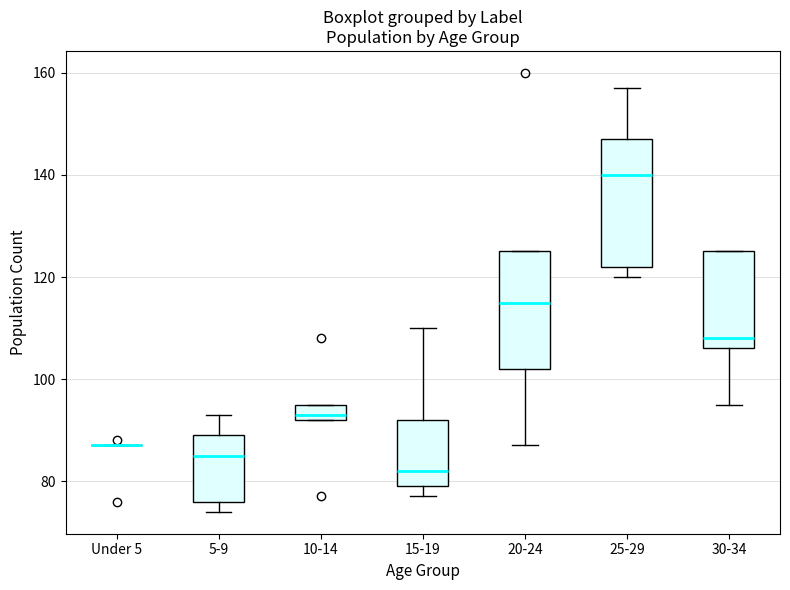

Reading left to right, read every box against the y-axis: the position of its median line, the range the box covers, and the ends of its whiskers. The values are not printed on the chart, so give them approximately, as read against the axis.

Under 5: box collapsed to a line at 88, whiskers 88 to 88
5-9: median 86, box 76 to 90, whiskers 74 to 94
10-14: median 94, box 92 to 96, whiskers 92 to 96
15-19: median 82, box 80 to 92, whiskers 78 to 110
20-24: median 116, box 102 to 126, whiskers 88 to 126
25-29: median 140, box 122 to 148, whiskers 120 to 158
30-34: median 108, box 106 to 126, whiskers 96 to 126